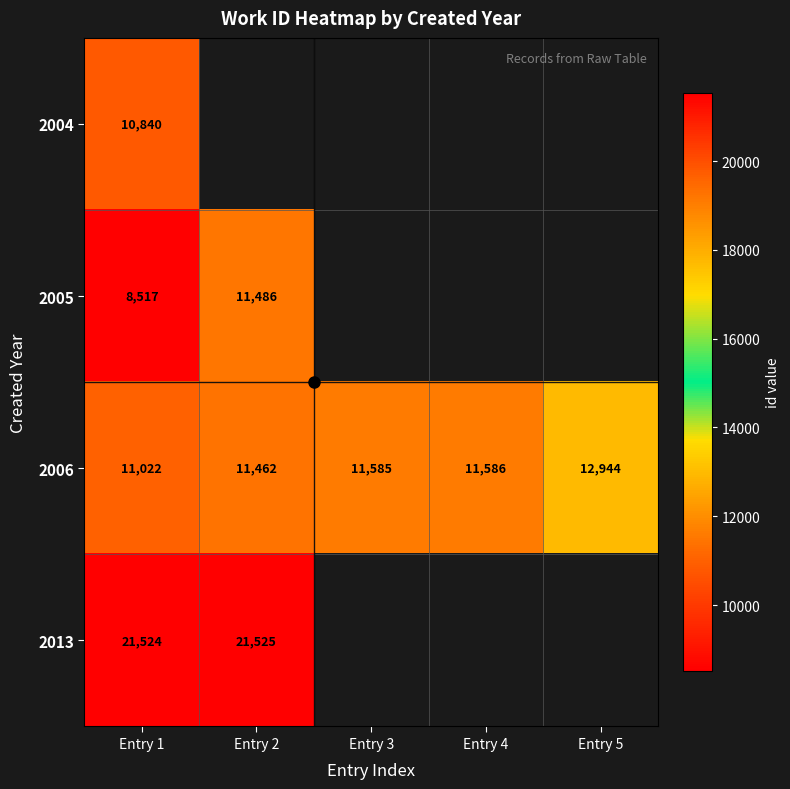

At which category does the chart reach its minimum across all series?

Entry 1